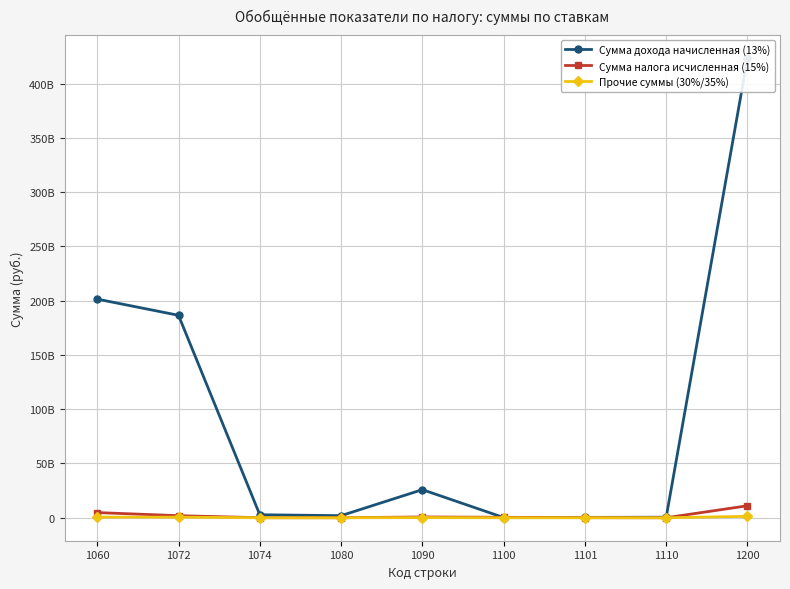

Is this an area chart (filled region under the line)?

No